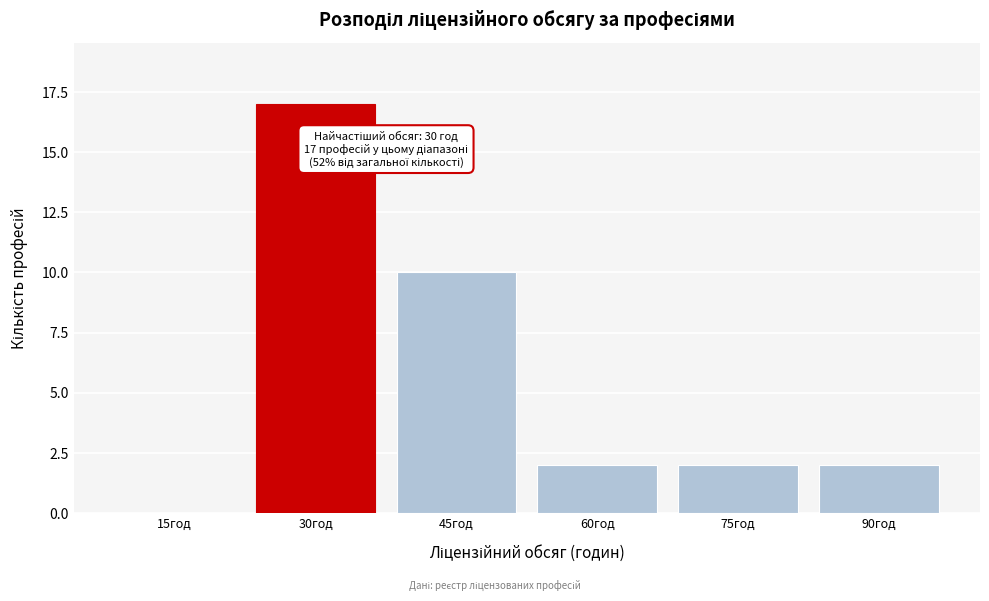

Reading left to right, list all the values displayed in this chart.

15год=0	30год=17	45год=10	60год=2	75год=2	90год=2